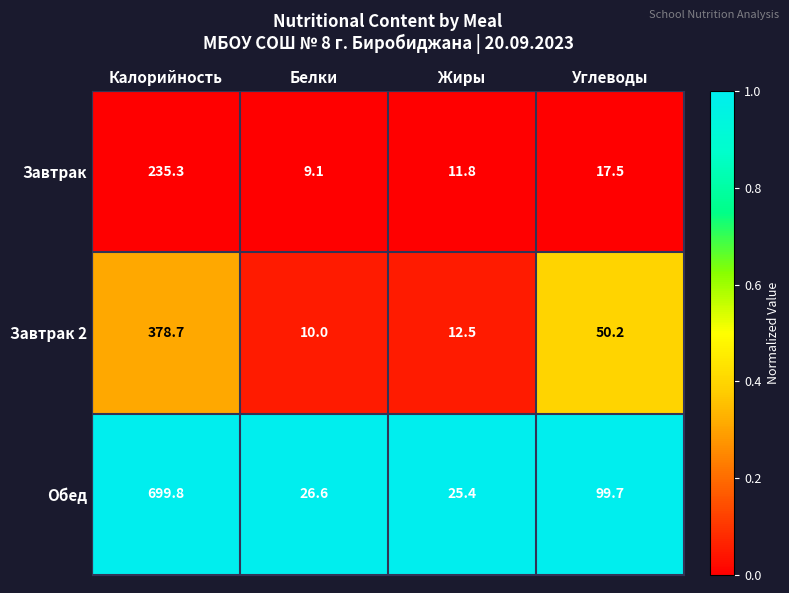

Which series has the widest spread of values?

Обед